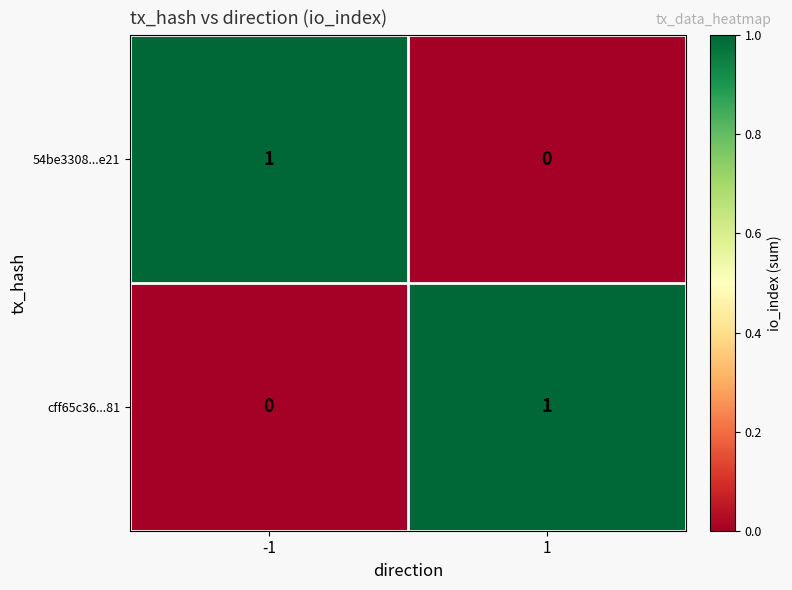

At -1, list the series in order from largest to smallest.

54be3308...e21, cff65c36...81